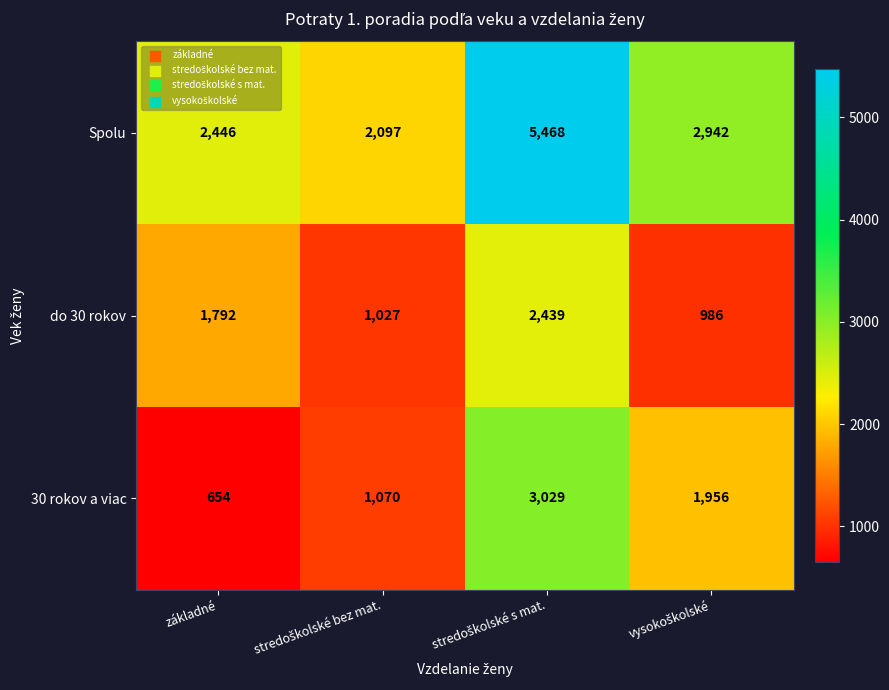

Which series has the largest range (max minus min)?

Spolu